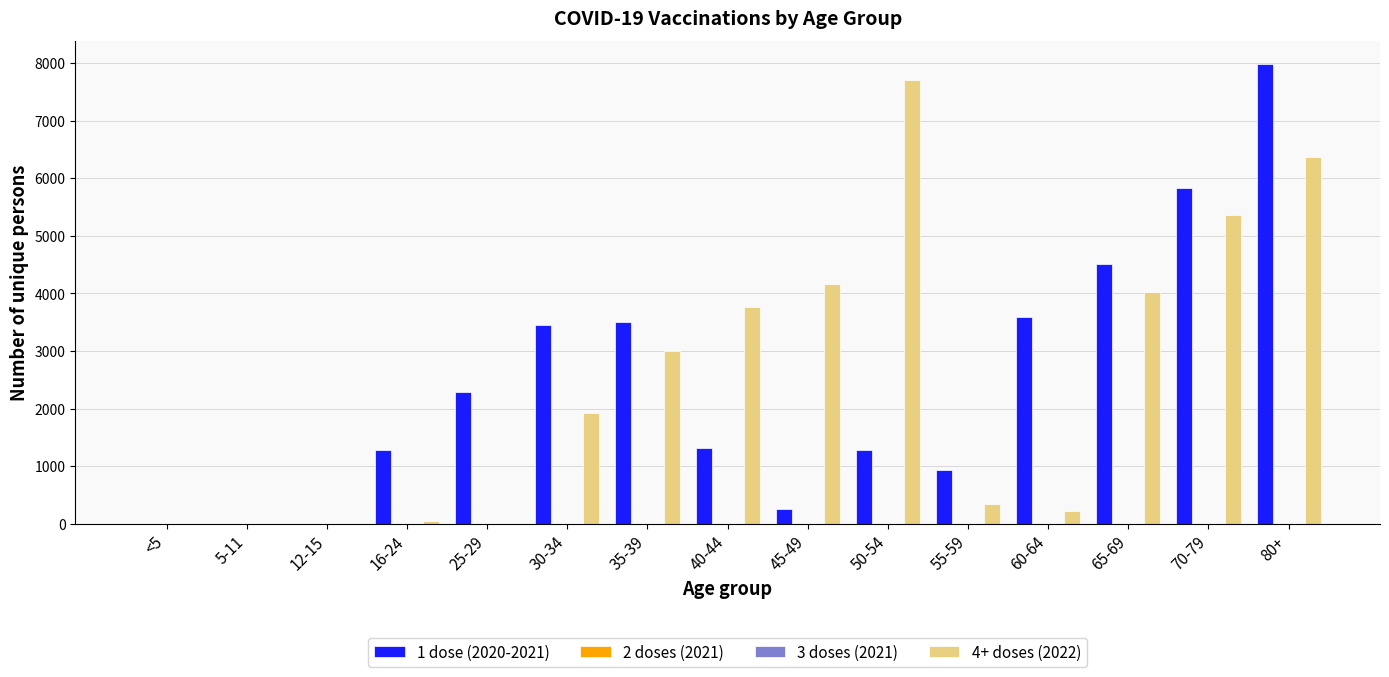

Is the value of 1 dose (2020-2021) at 16-24 greater than the value of 4+ doses (2022) at 25-29?

Yes